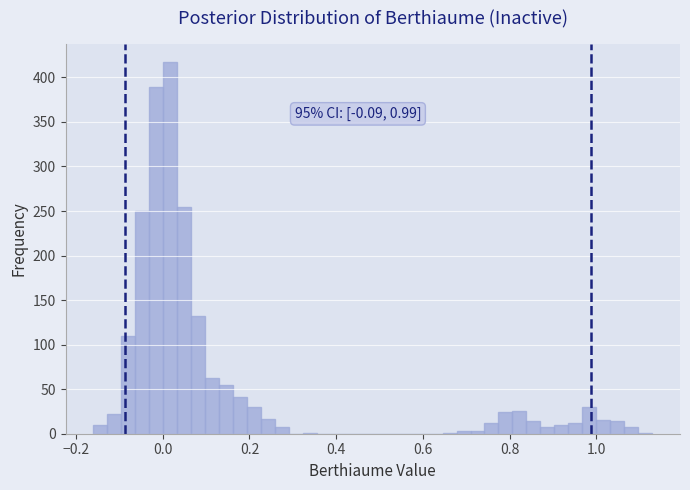

Around what value on the x-axis is the tallest bar? Give the approximate position of its centre, as read against the axis.

0.02